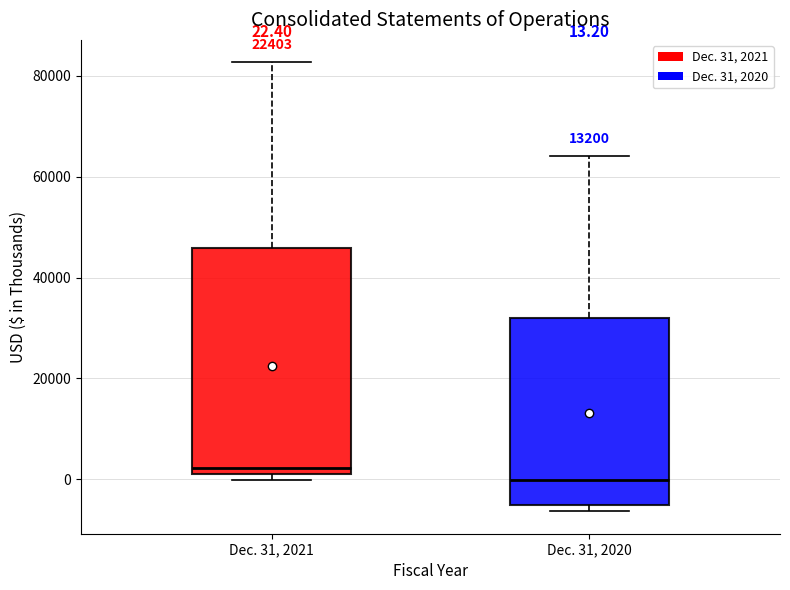

Comparing the boxes themselves (not the whiskers), which one is the tallest?

Dec. 31, 2021